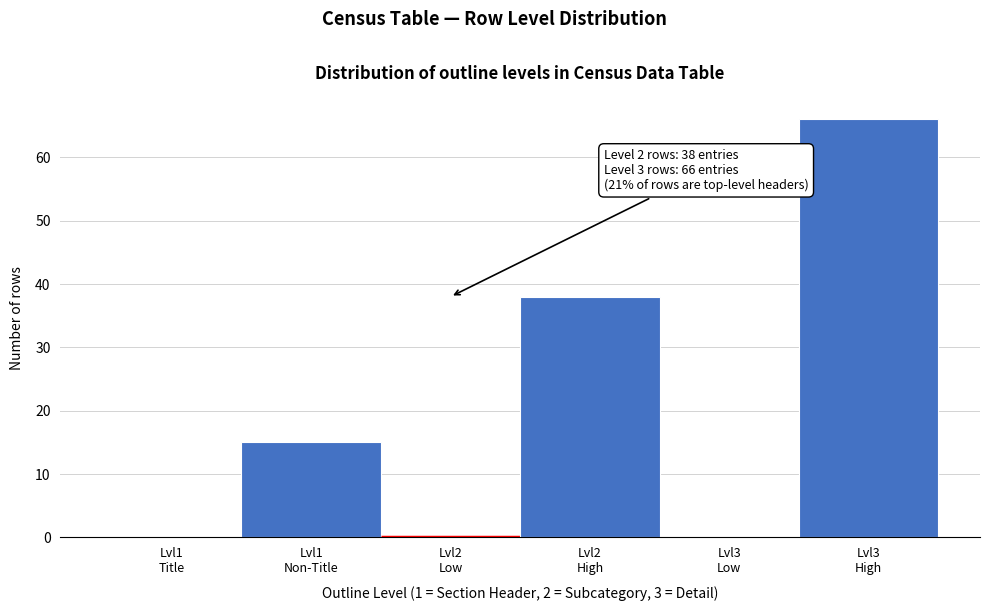

What is the maximum value shown in the chart?

66